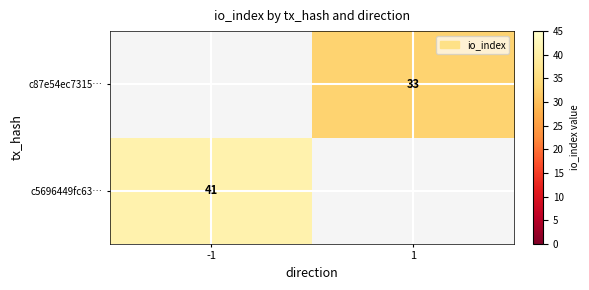

How many distinct data groups are displayed?

2